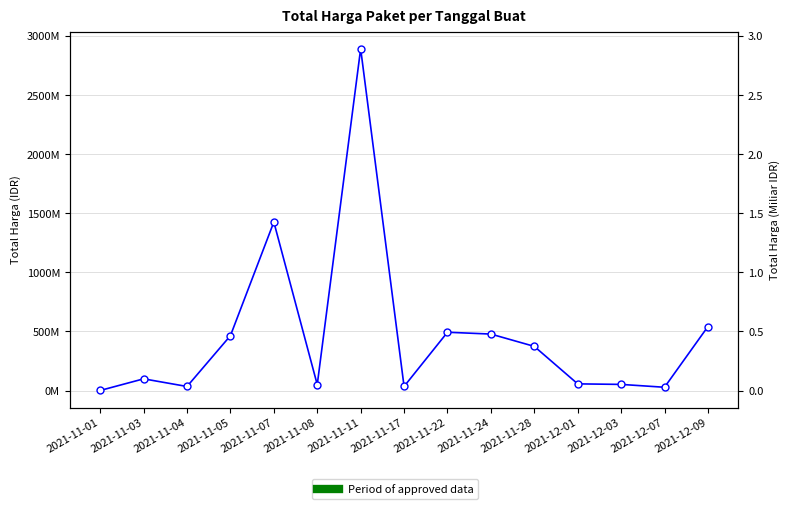

What is the total value across all series at 2021-11-04?

34000000.0